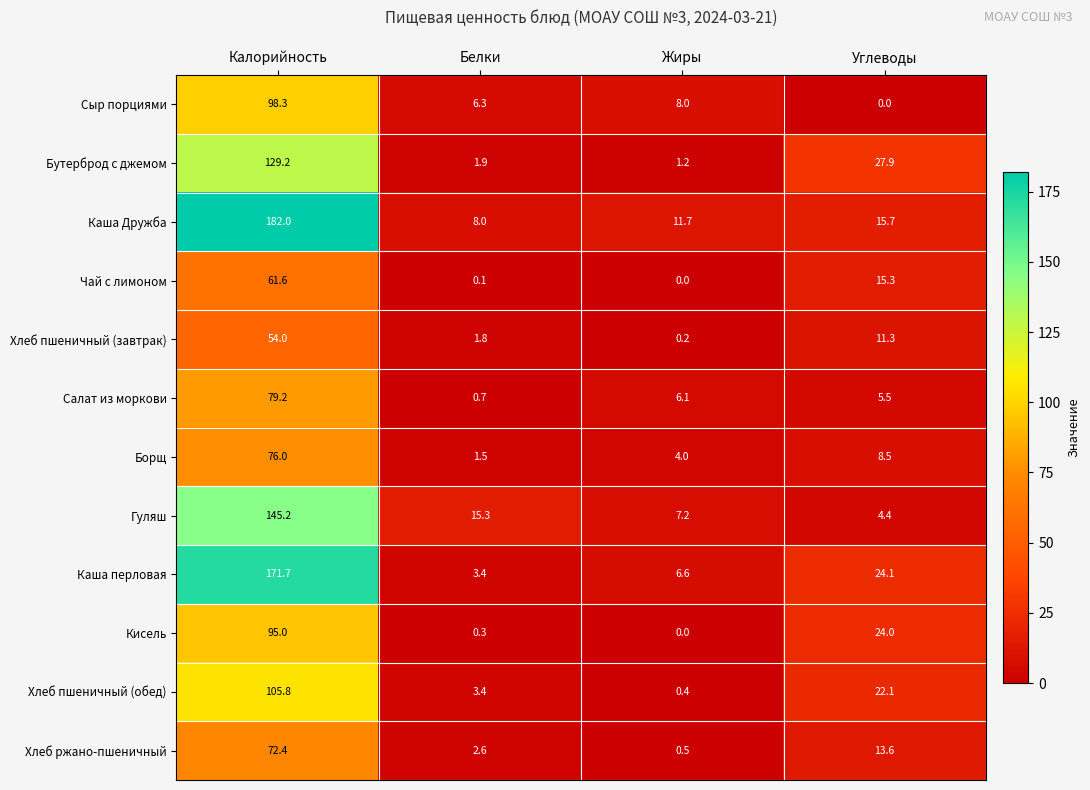

What is the sum of the Чай с лимоном values at Калорийность and Белки?

61.7